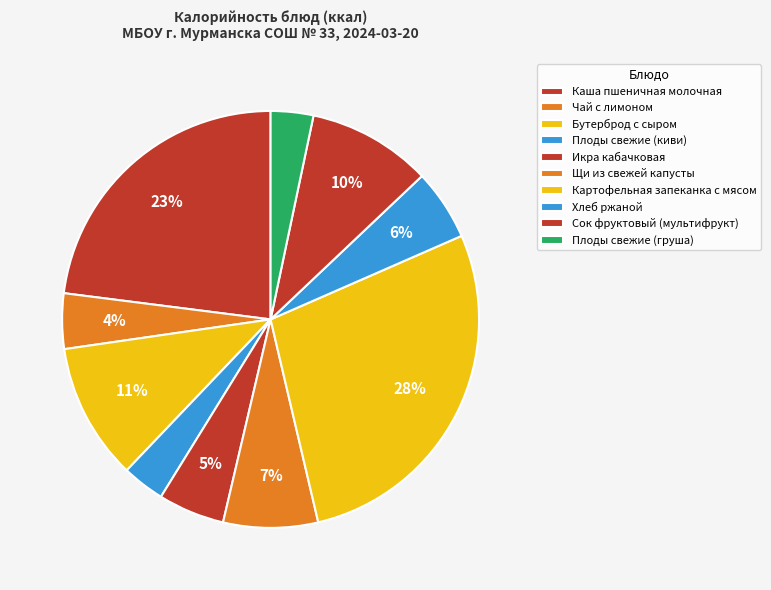

The Бутерброд с сыром slice represents 22% of the pie. True or false?

False